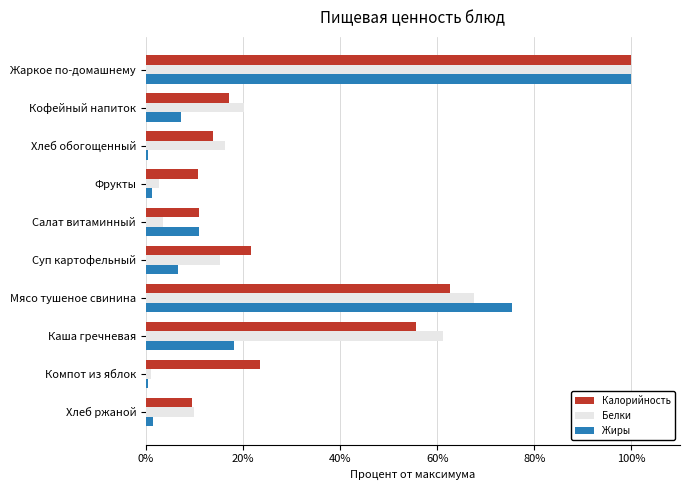

What is the difference between the highest and lowest values at Кофейный напиток?

13.1